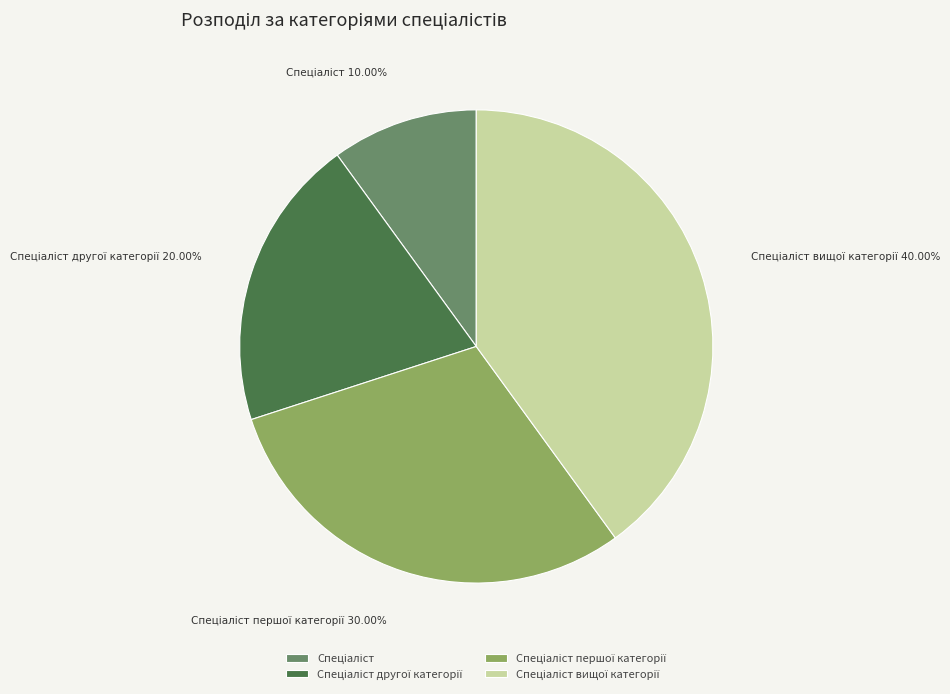

Is there any slice that represents more than half of the pie?

No